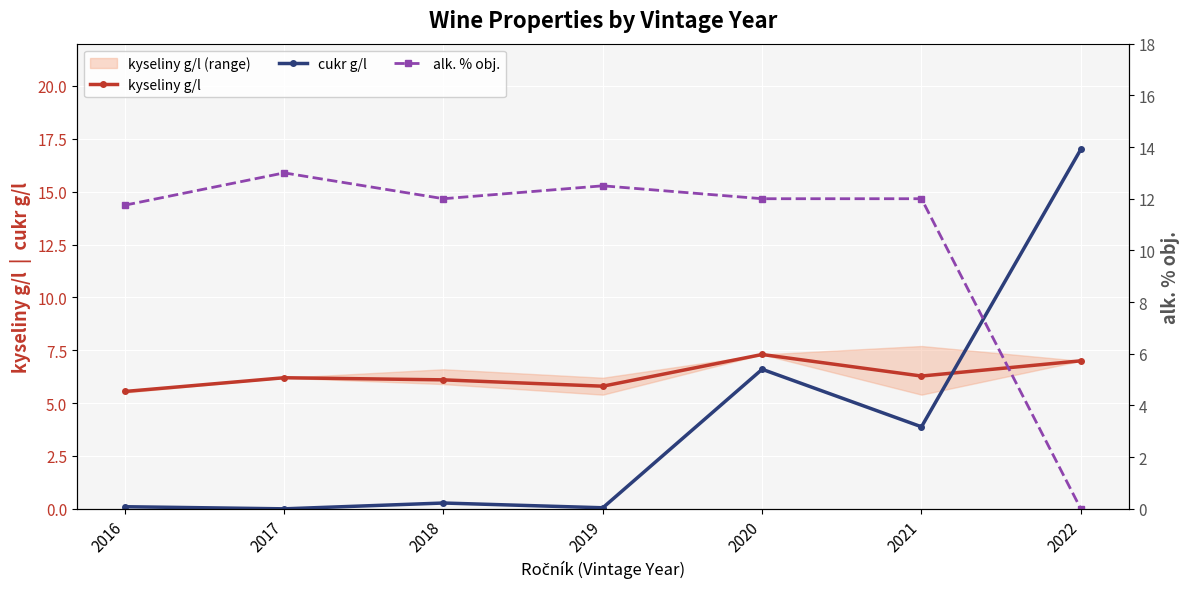

How many positive values does the alk. % obj. series have?

6